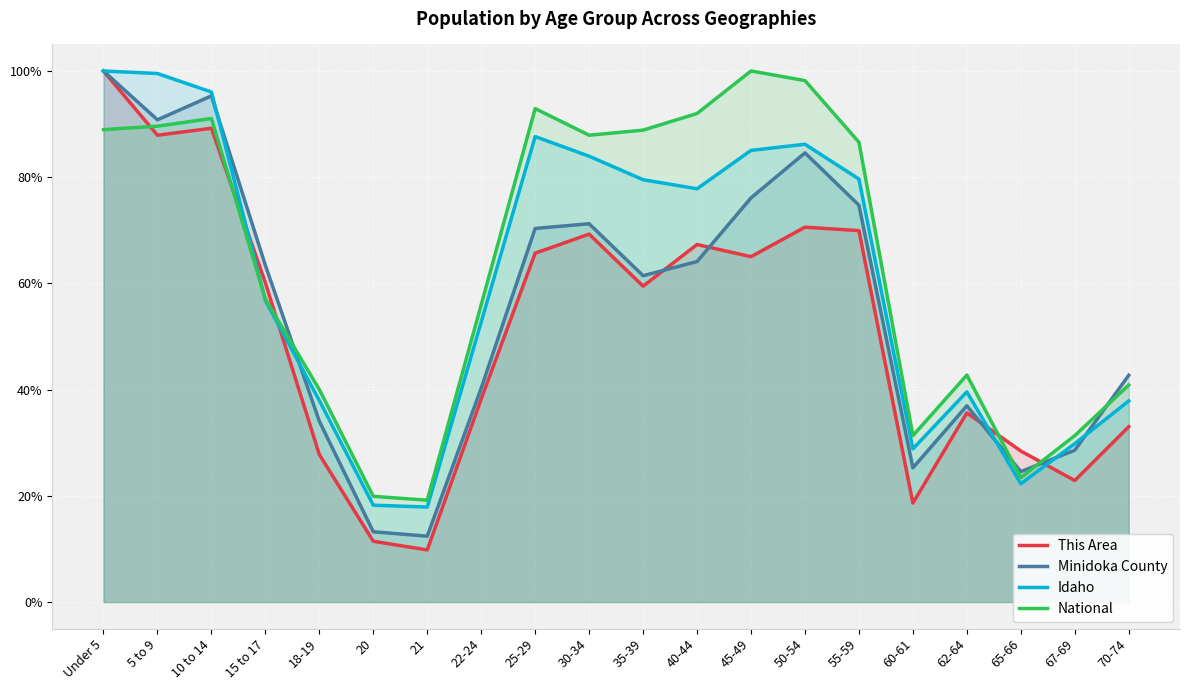

How many lines are shown in the chart?

4